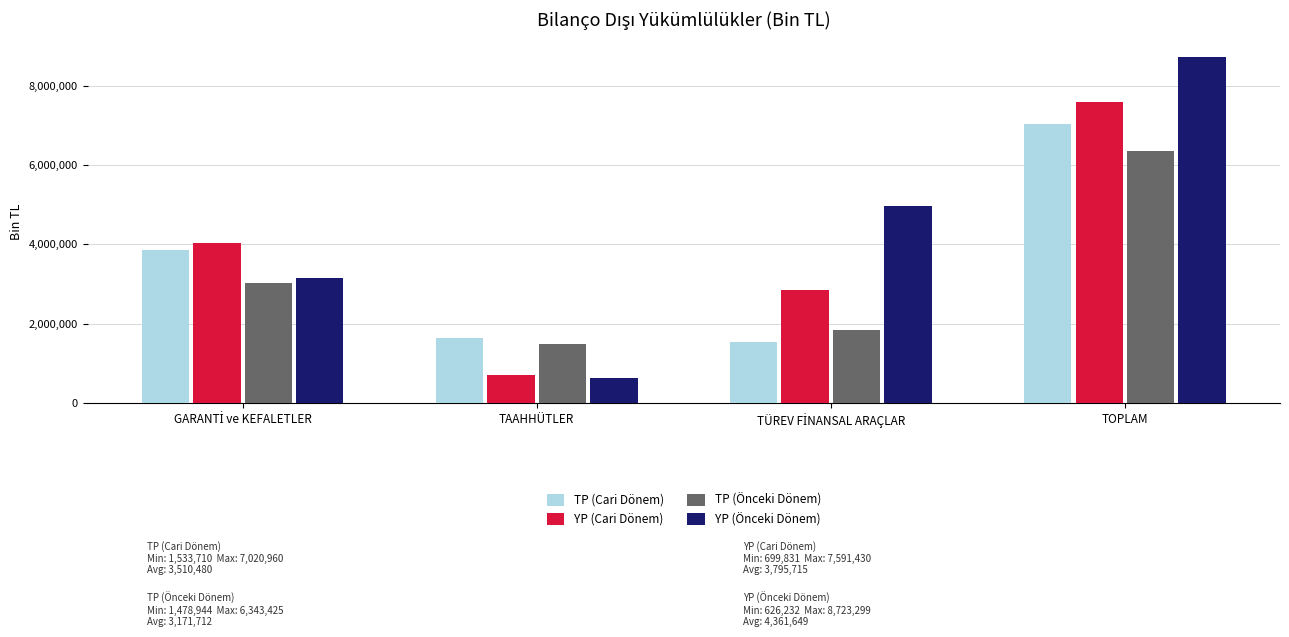

Which category has the lowest value across all series?

TAAHHÜTLER